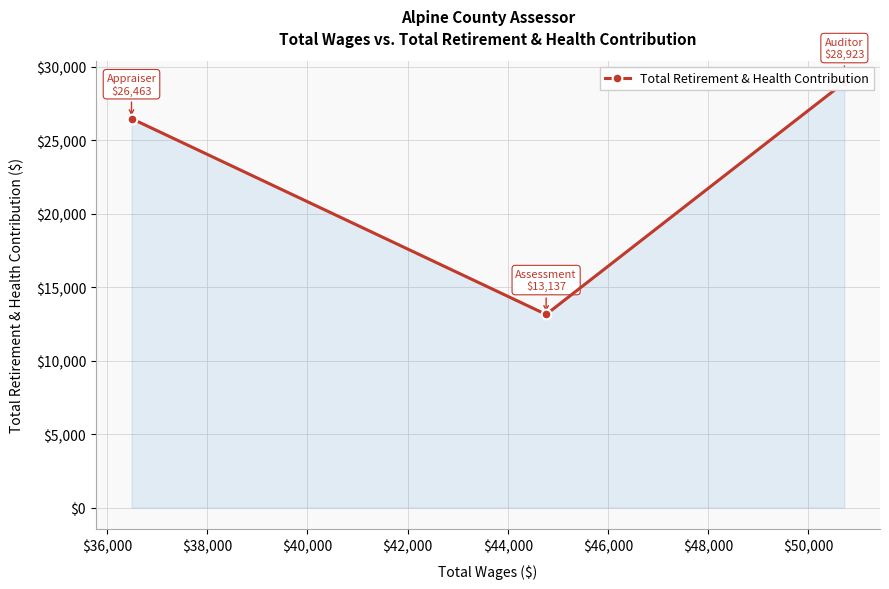

Count the values in the range 13137 to 28923.

3